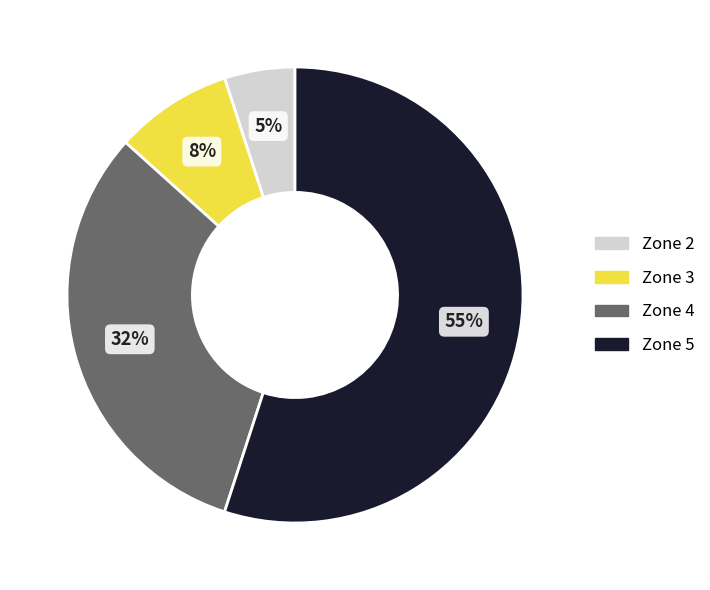

To the nearest percent, what percentage of the pie is Zone 5?

55%